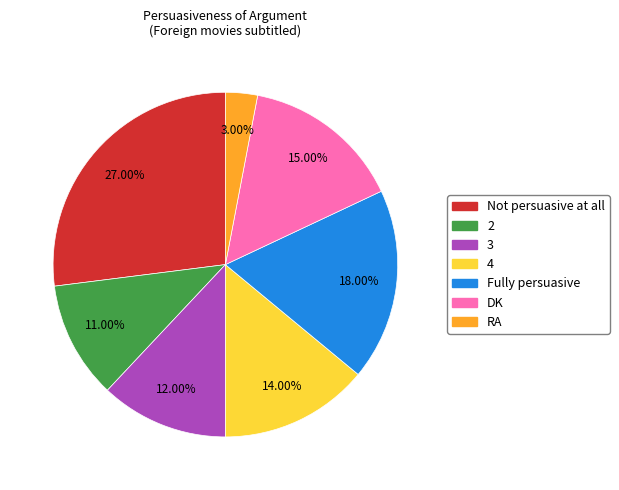

Which slice is the largest?

Not persuasive at all